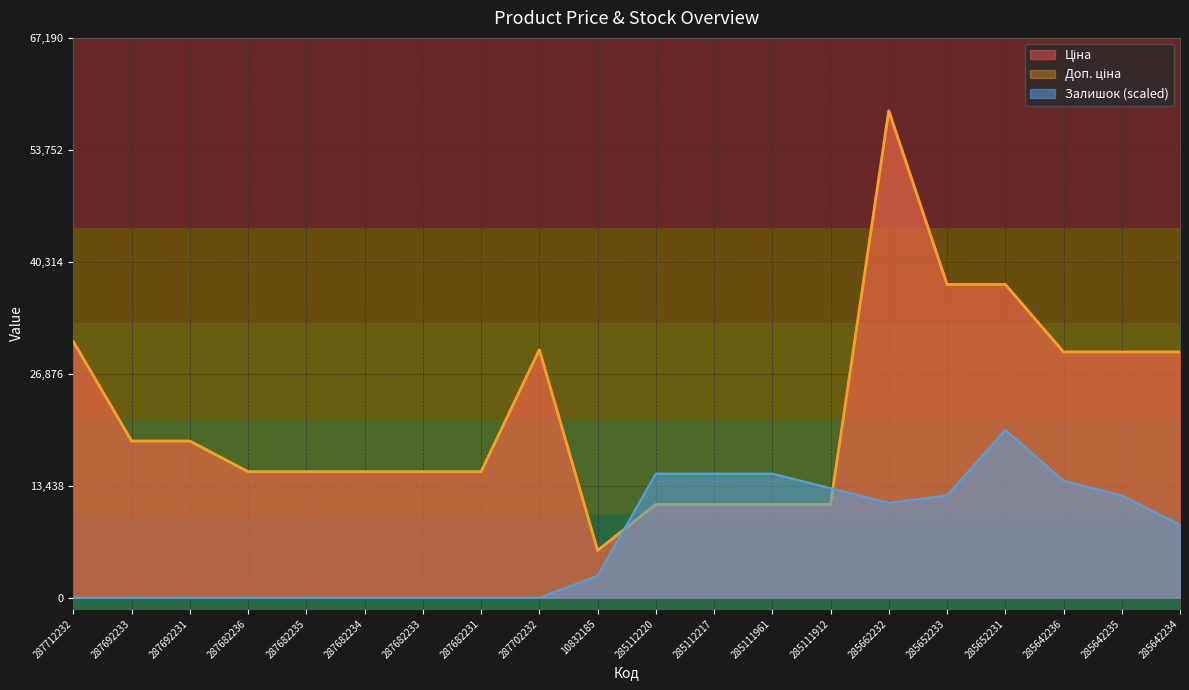

Which series has the widest spread of values?

Ціна